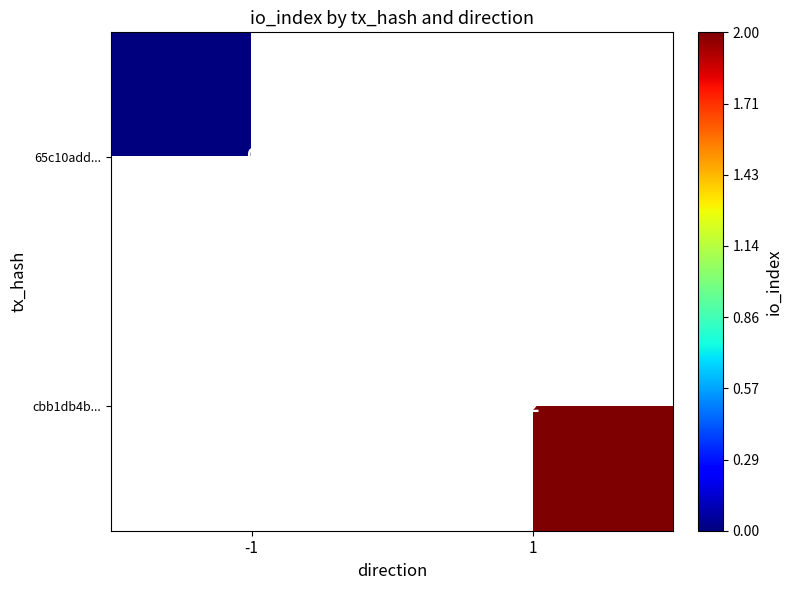

How many distinct data groups are displayed?

2